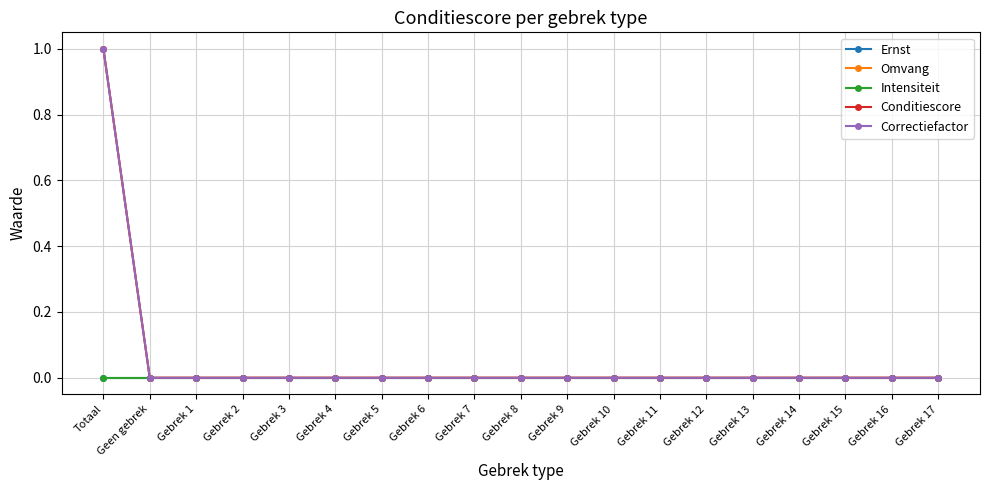

True or false: Conditiescore has a value of 0 at Gebrek 1.

True